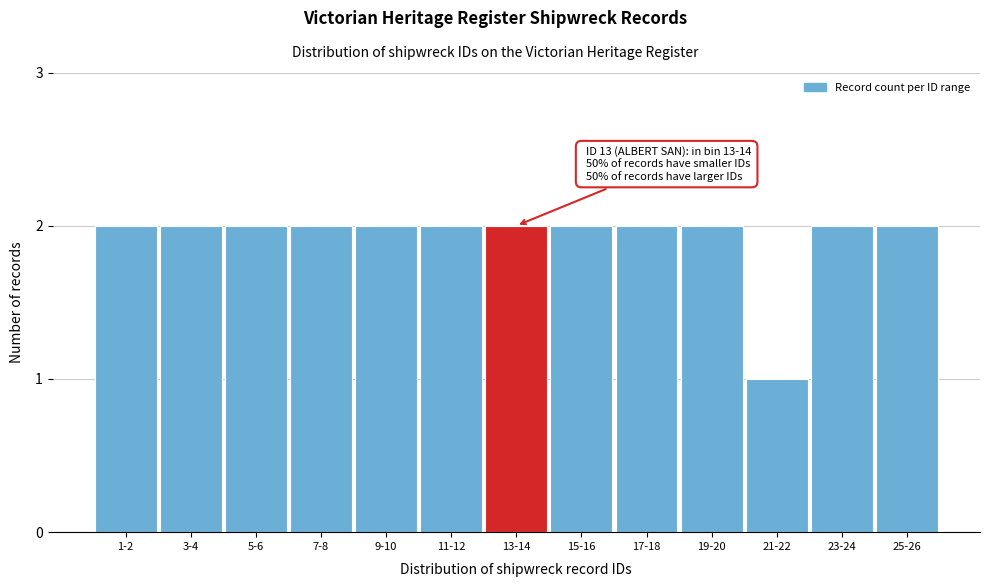

Reading right to left, transcribe all the data shown in this chart.

25-26=2	23-24=2	21-22=1	19-20=2	17-18=2	15-16=2	13-14=2	11-12=2	9-10=2	7-8=2	5-6=2	3-4=2	1-2=2